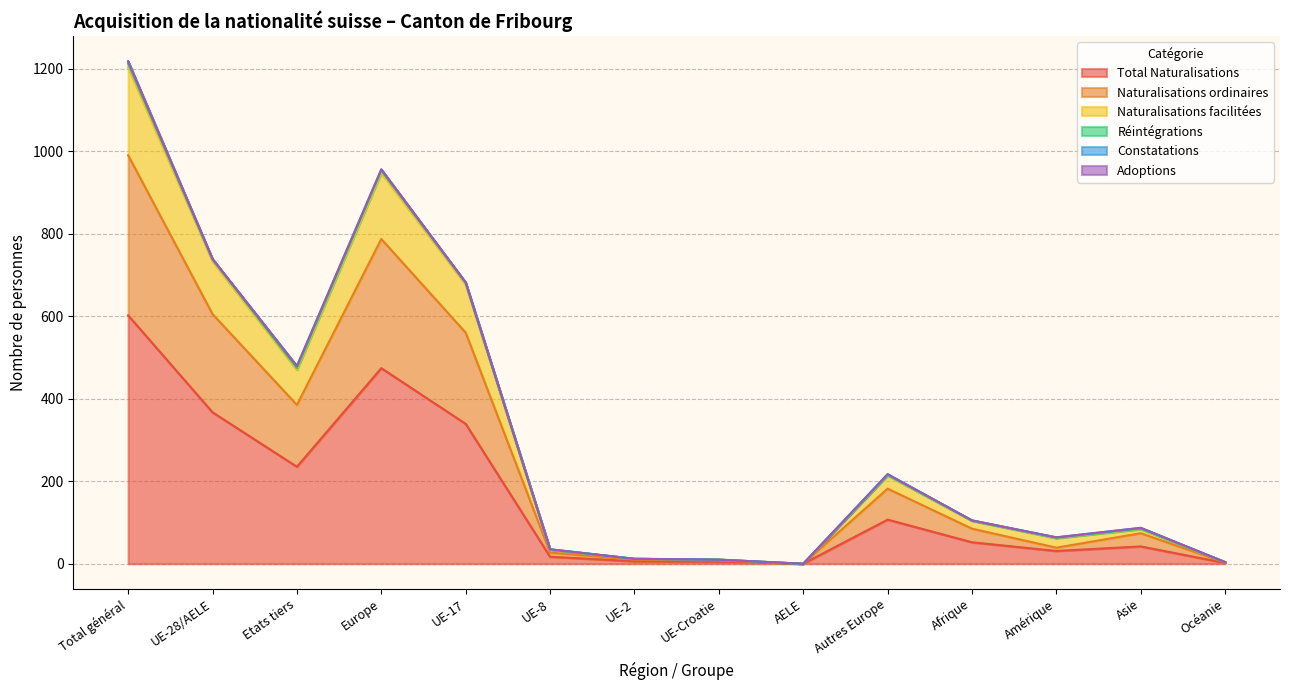

What is the highest value of the Total Naturalisations series?

602